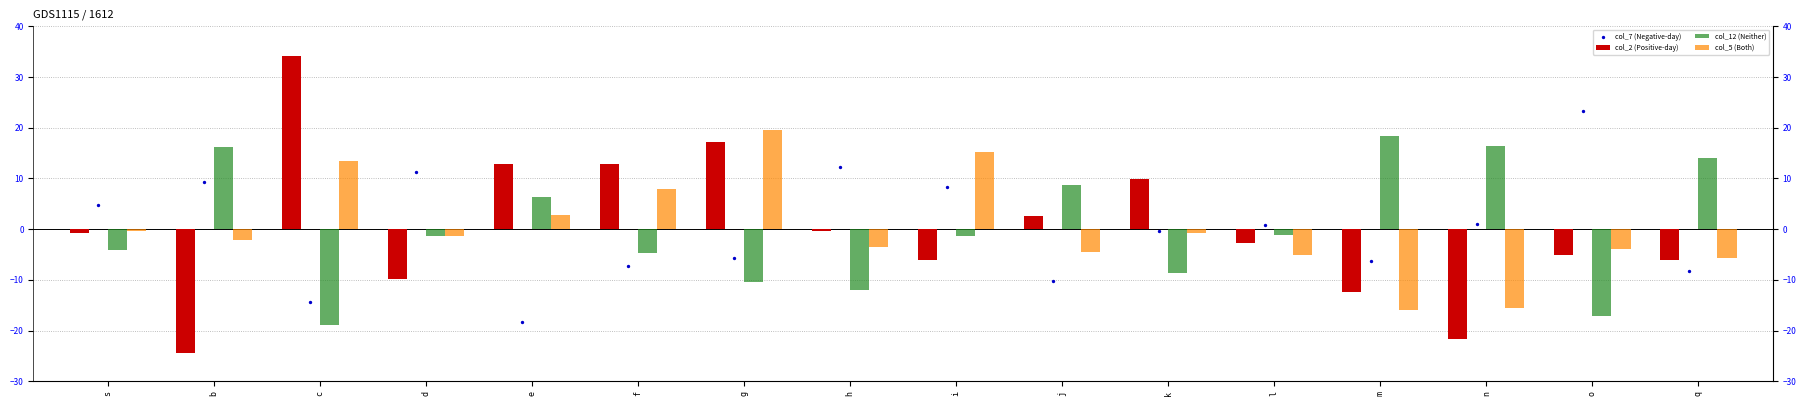

Which series contains the highest Y value?

col_2 (Positive-day)